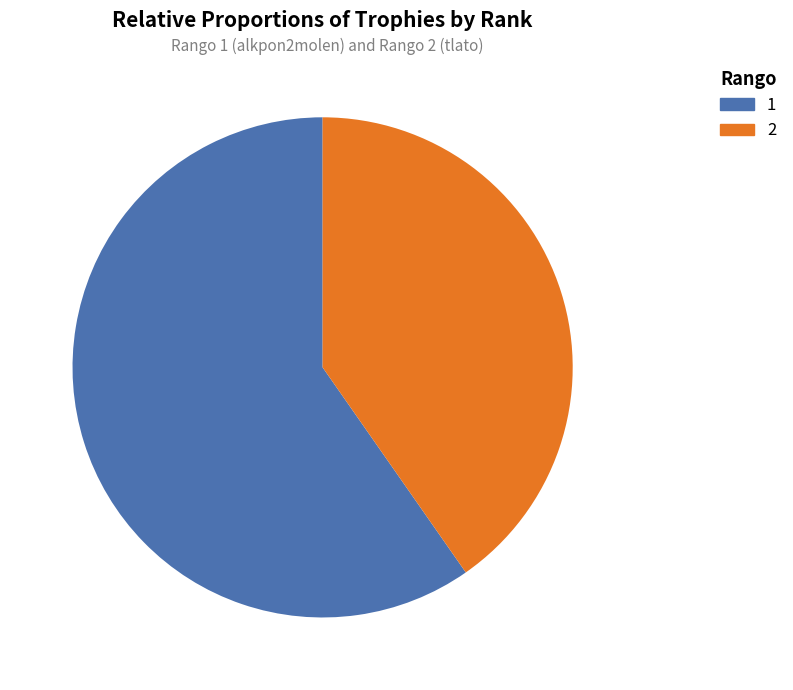

Approximately how many times larger is the value at 2 compared to 1?

0.7